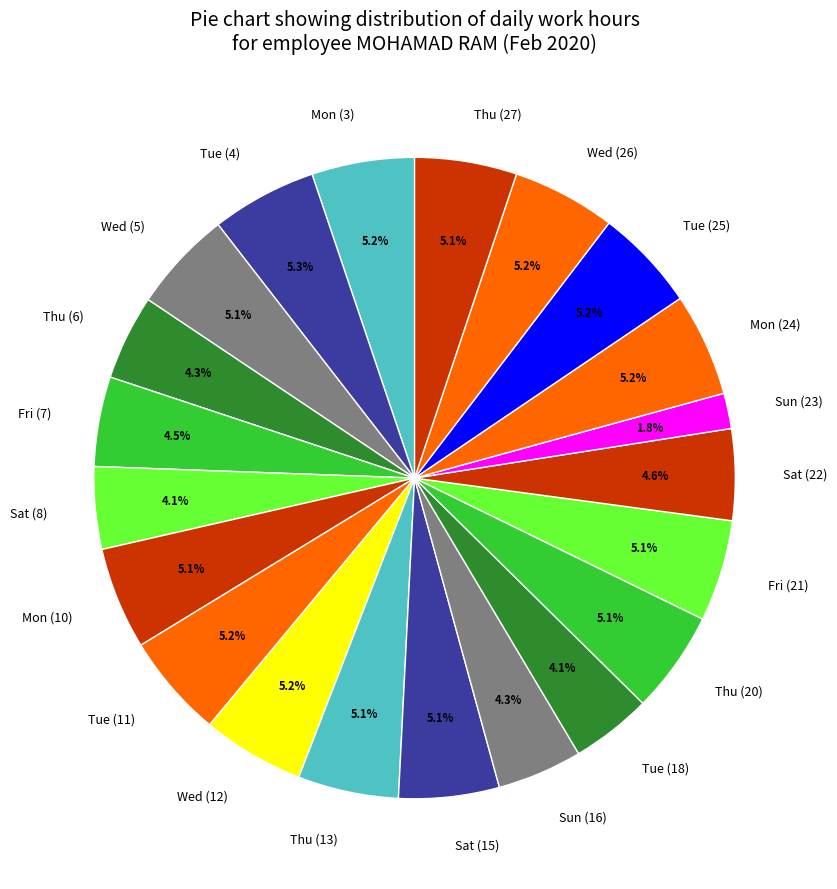

The Tue (18) slice represents 4% of the pie. True or false?

True